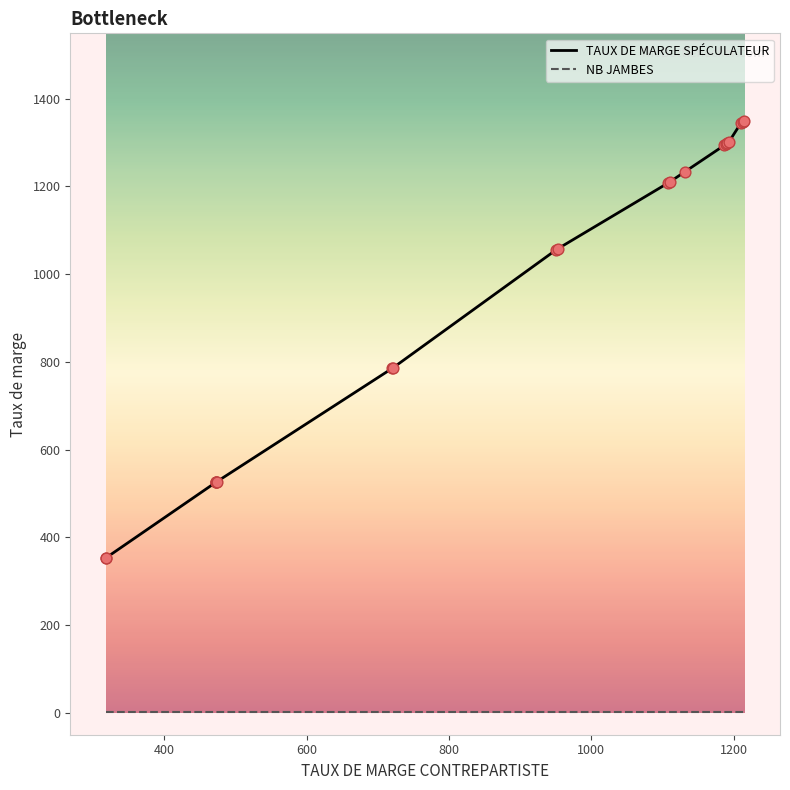

Which series contains the highest Y value?

TAUX DE MARGE SPÉCULATEUR